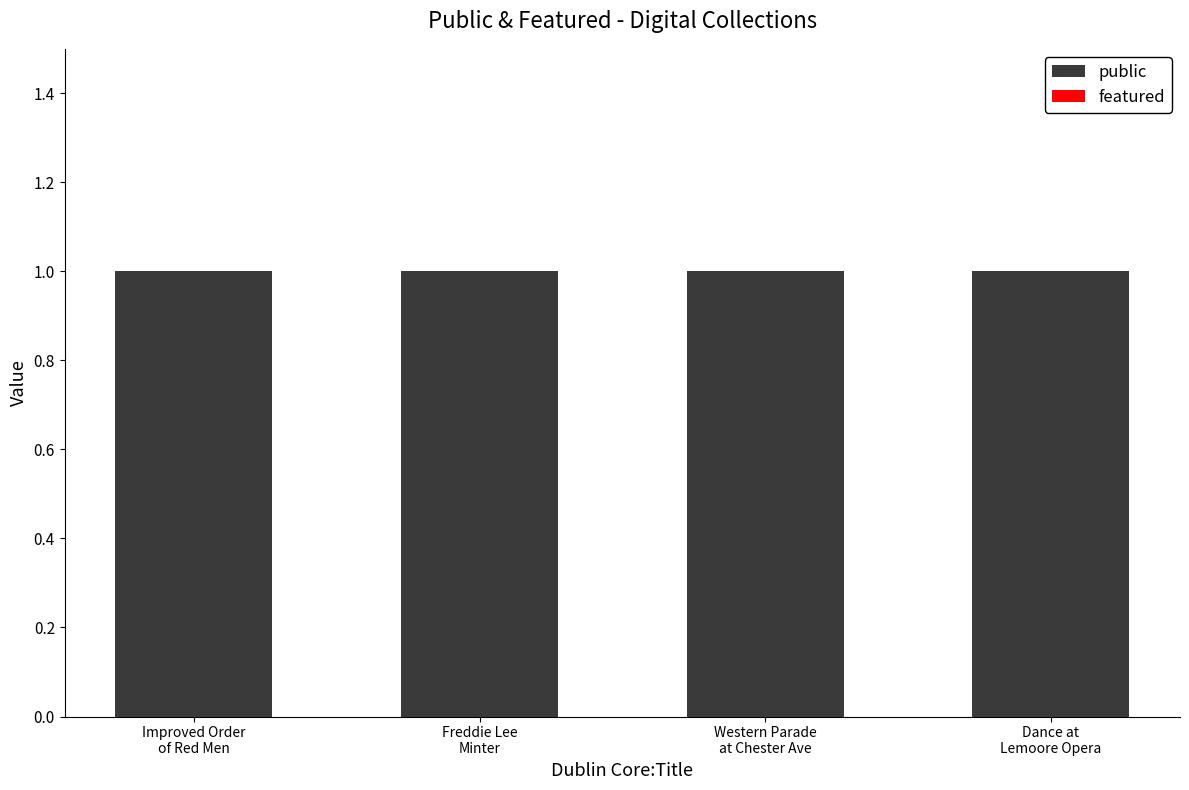

What value does the public series have at Western Parade
at Chester Ave?

1